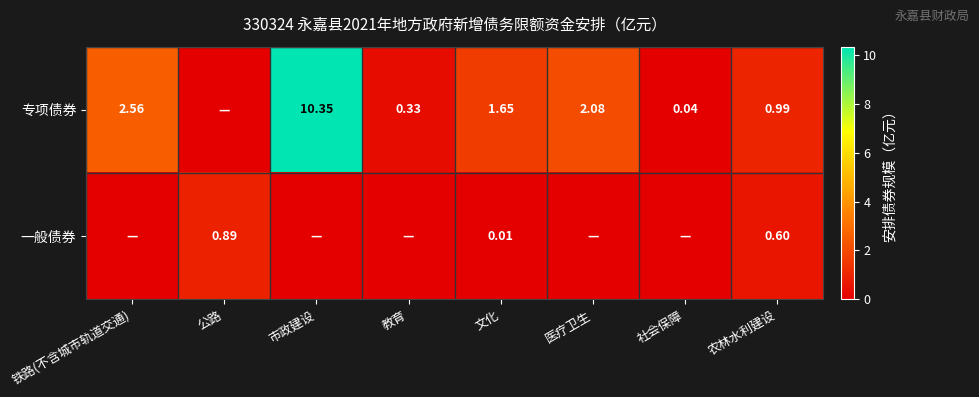

At how many categories does at least one series exceed 1?

4